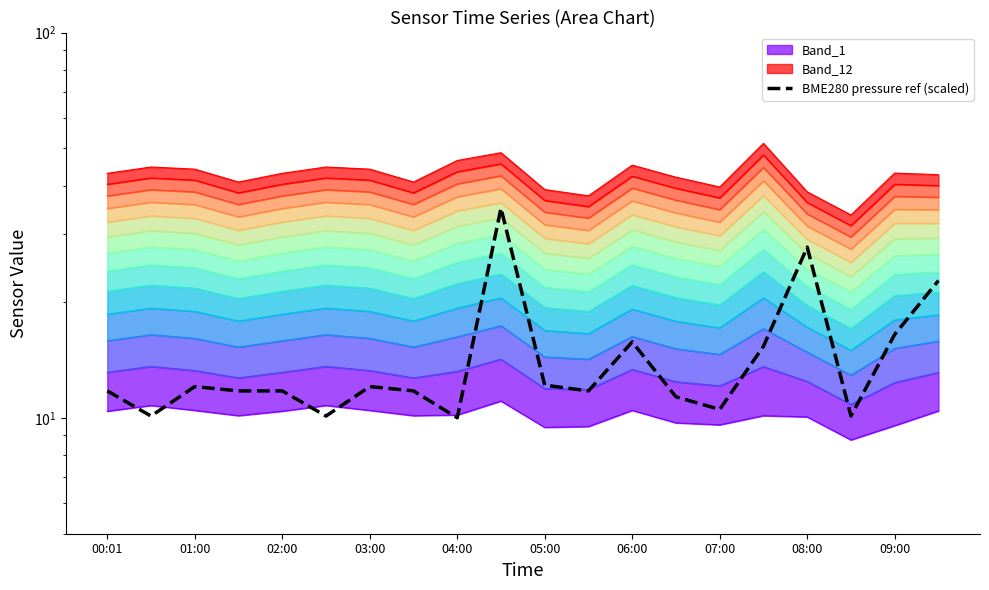

What is the value of the 2nd point from the left?

10.1